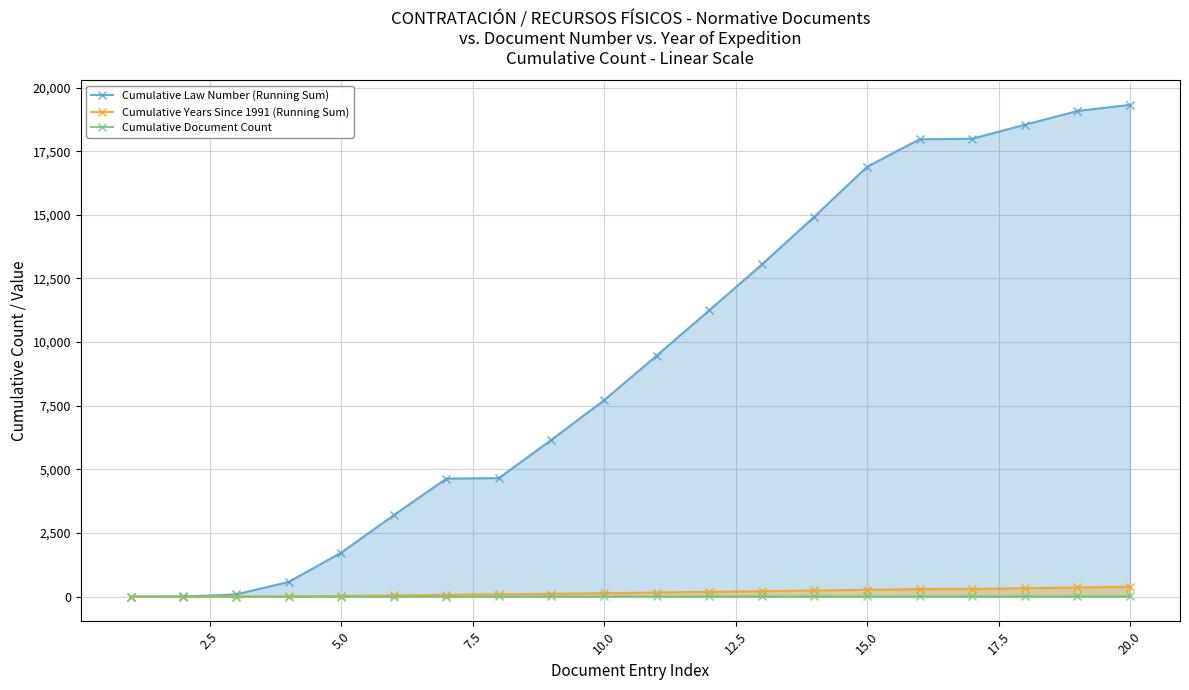

True or false: Cumulative Law Number (Running Sum) has more than 2 points higher than both neighbors.

False